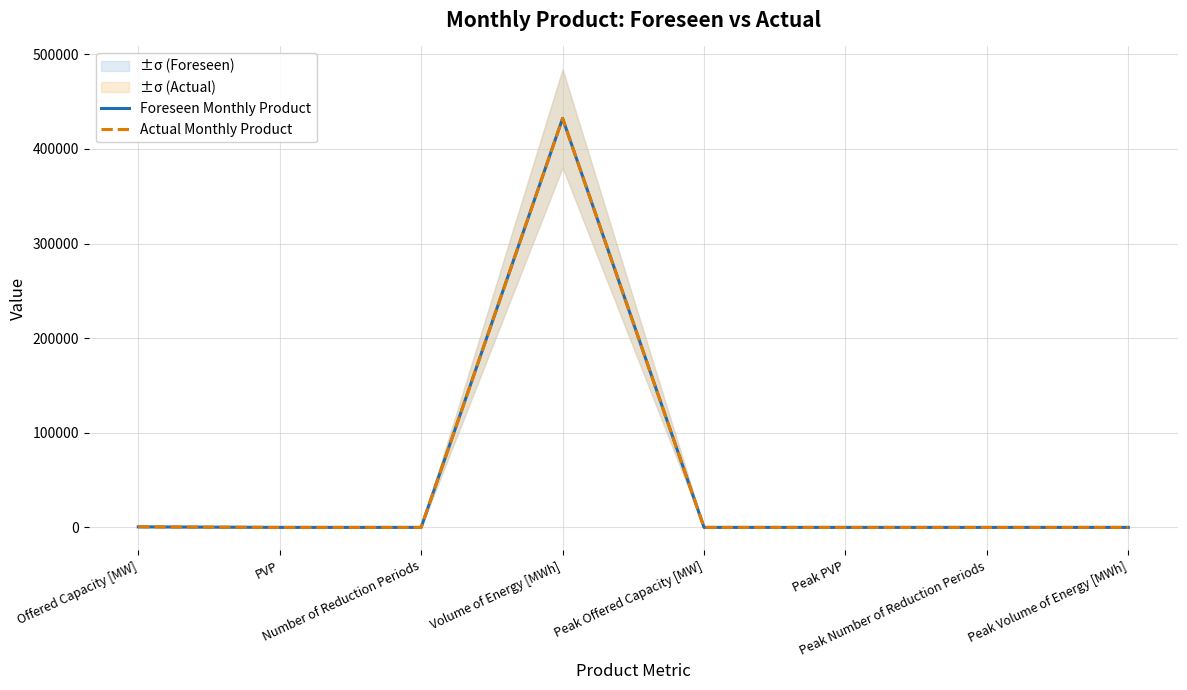

True or false: Actual Monthly Product and Foreseen Monthly Product cross at least once.

False